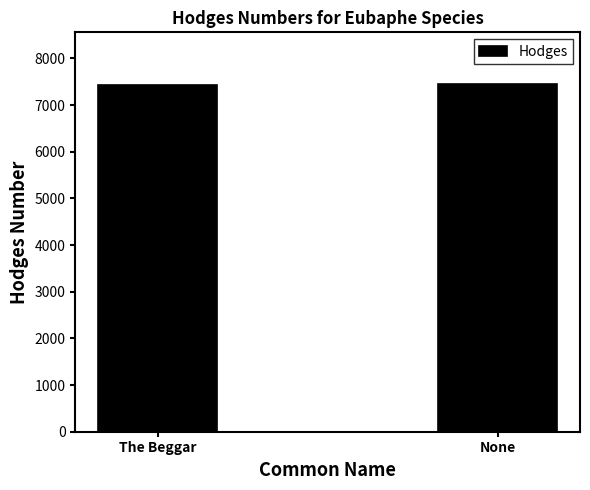

Is it true that the value at None is 2230?

False